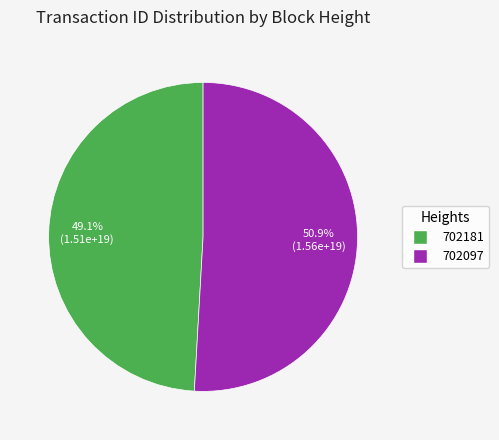

What portion of the pie excludes 702181?

50.9%